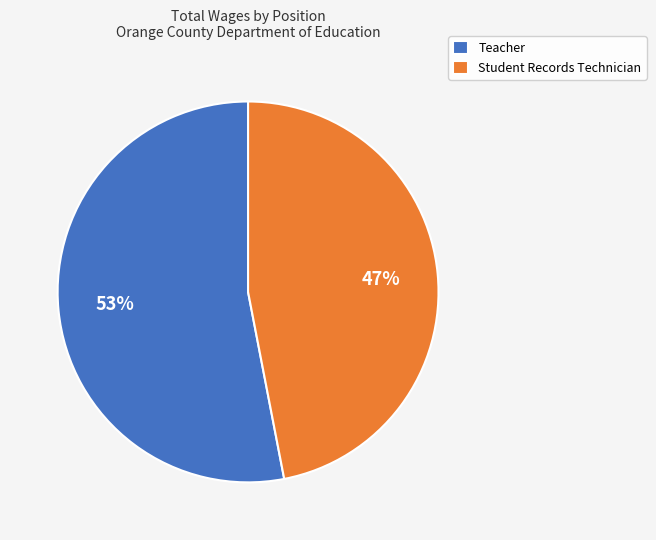

To the nearest percent, what is the difference between the largest and smallest slice percentages?

6%